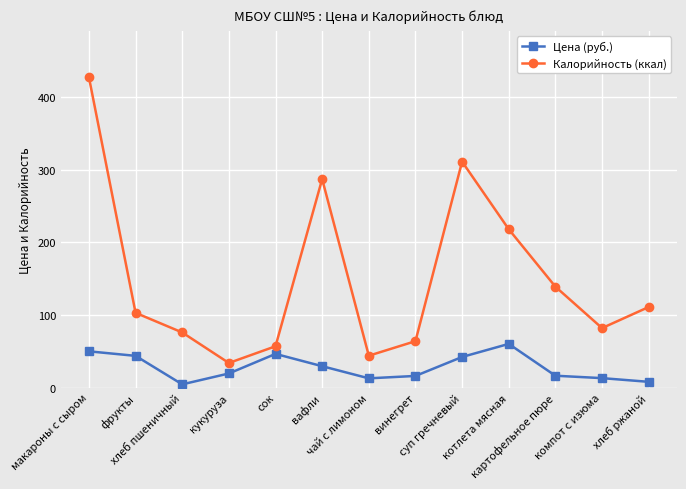

How many values in the Цена (руб.) series are below 19?

6